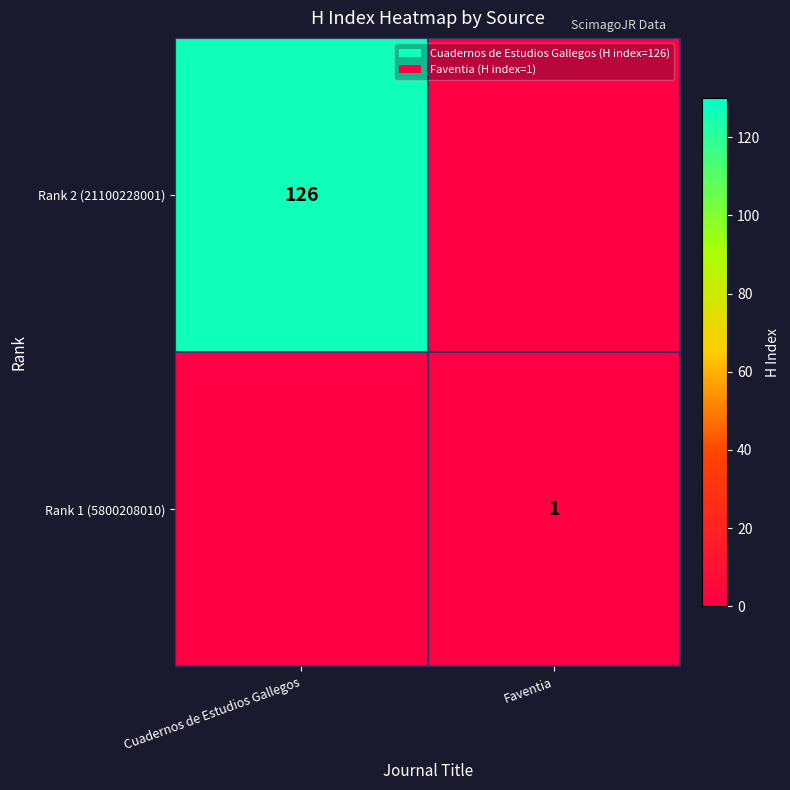

The Rank 1 (5800208010) series shows 2 at Faventia. True or false?

False